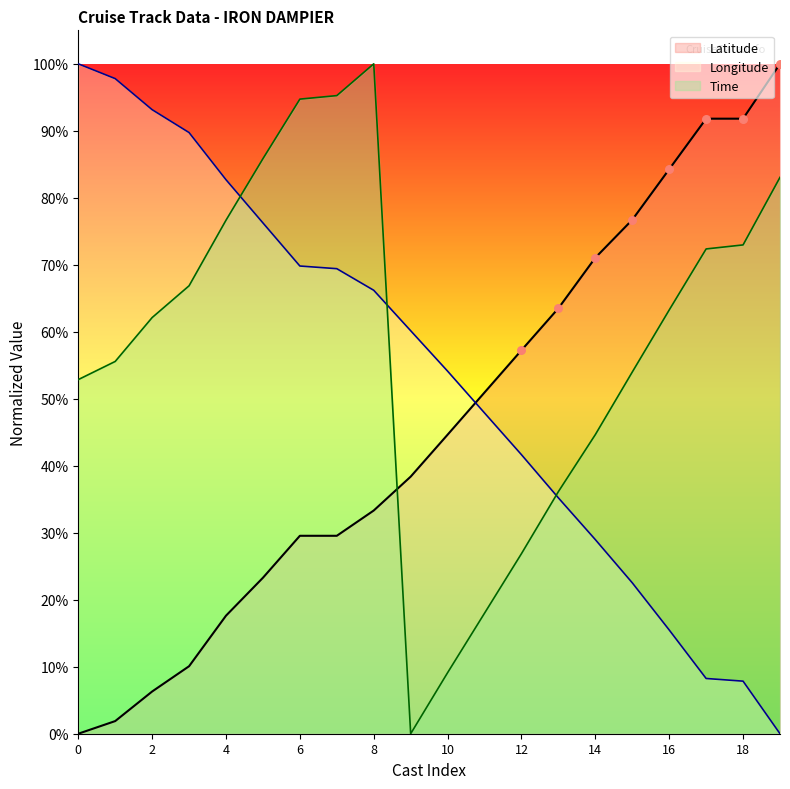

Which series reaches the maximum Y coordinate?

Latitude